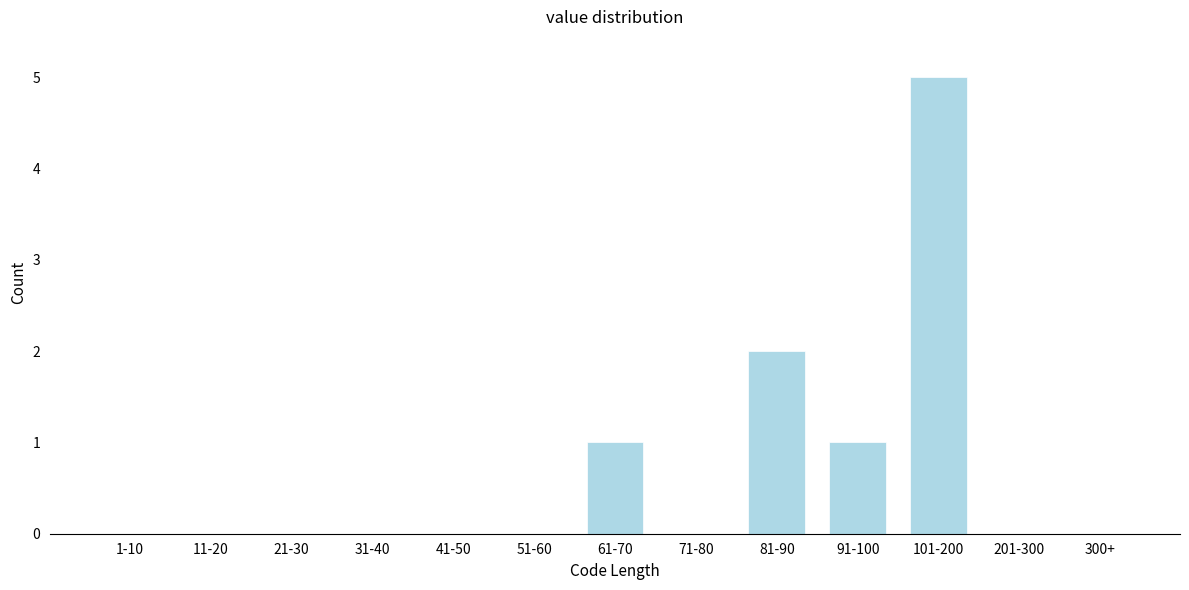

Reading right to left, transcribe all the data shown in this chart.

300+=0	201-300=0	101-200=5	91-100=1	81-90=2	71-80=0	61-70=1	51-60=0	41-50=0	31-40=0	21-30=0	11-20=0	1-10=0